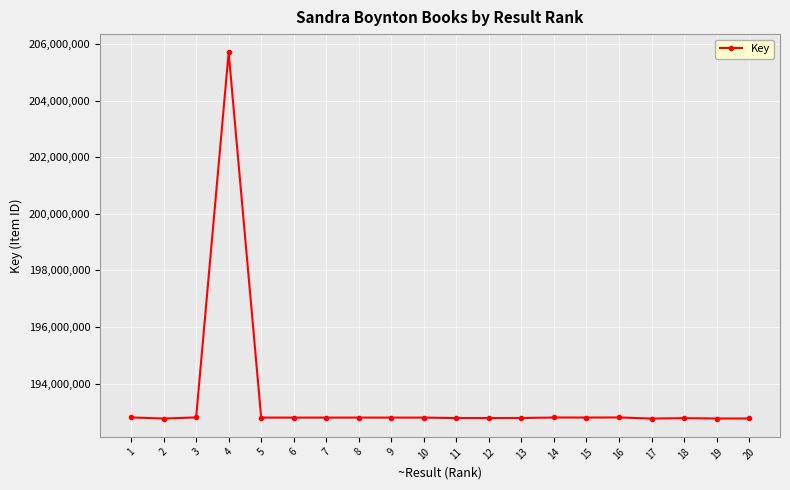

Approximately how many times larger is the value at 18 compared to 19?

1.0